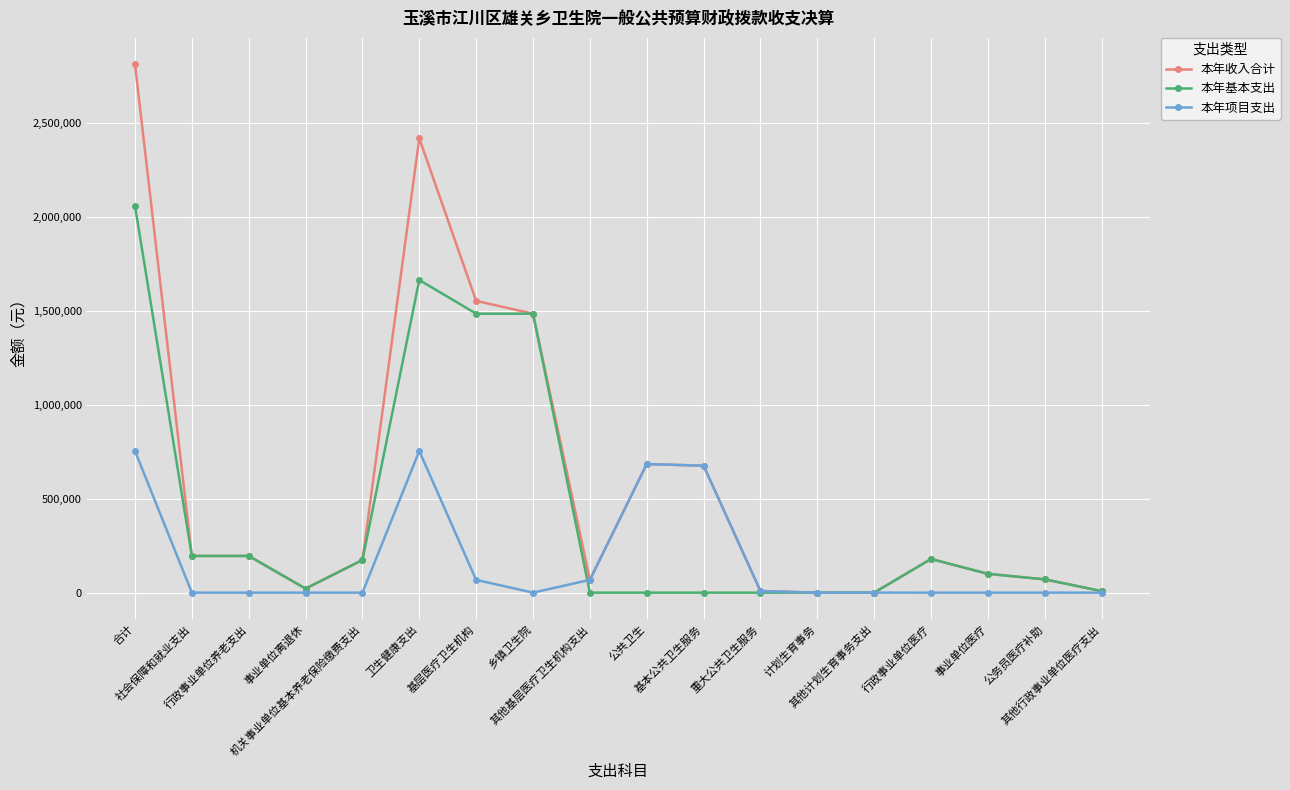

What is the highest value of the 本年项目支出 series?

753639.0